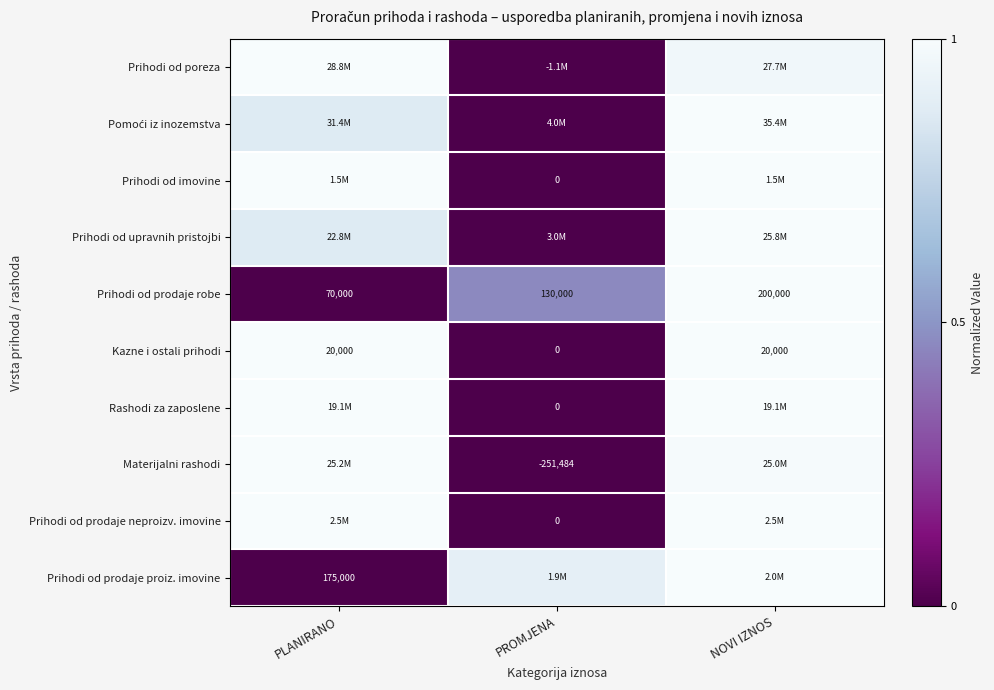

At which label does Prihodi od prodaje robe reach its peak?

NOVI IZNOS